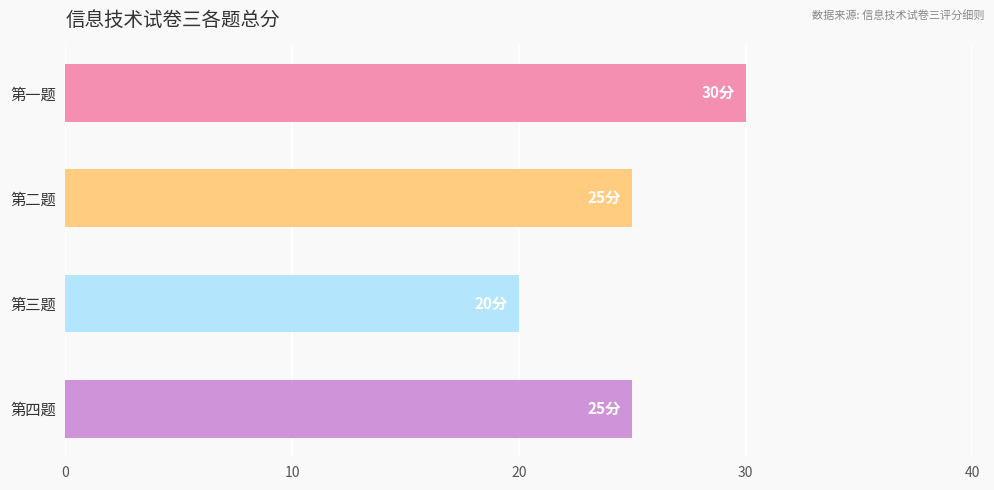

What is the approximate value at 第二题, to the nearest 5?

25